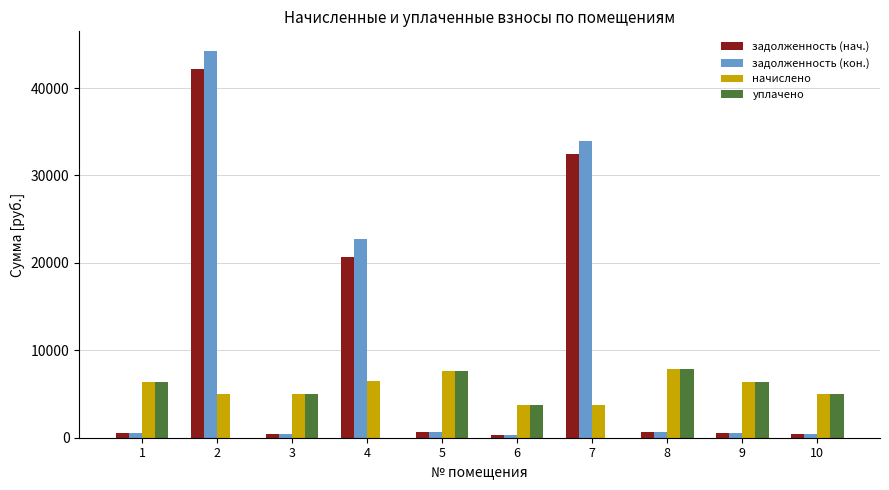

Are the bars horizontal?

No